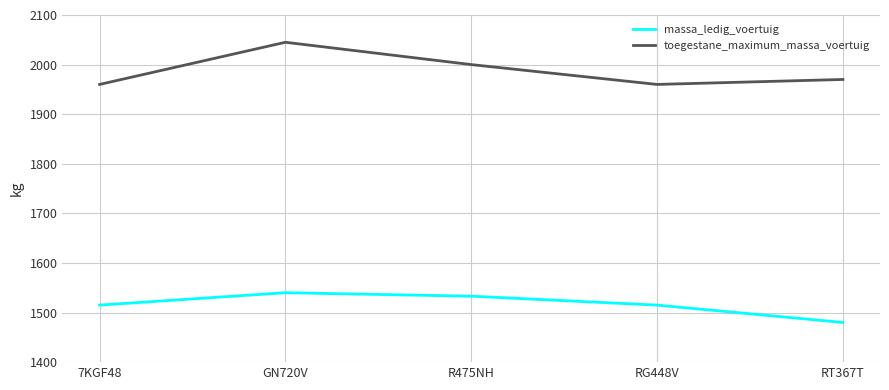

List the series in order of their peak value, lowest first.

massa_ledig_voertuig, toegestane_maximum_massa_voertuig